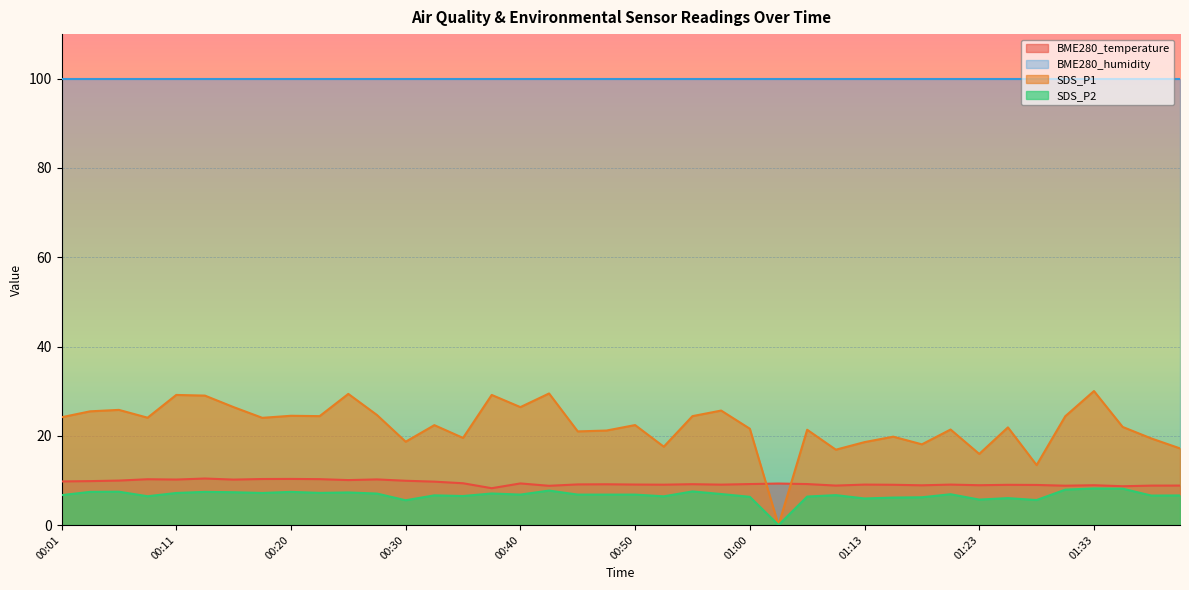

True or false: SDS_P1 and SDS_P2 cross at least once.

False